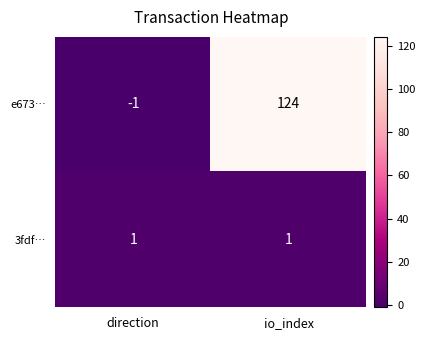

Reading left to right, transcribe all the data shown in this chart.

e673…: direction=-1	io_index=124
3fdf…: direction=1	io_index=1